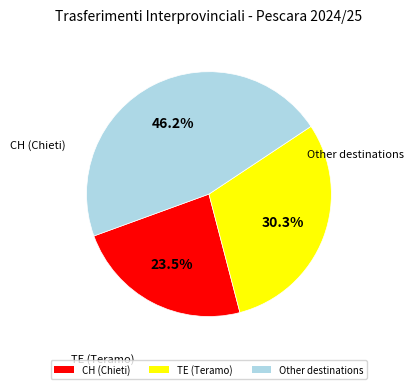

How many slices are in this pie chart?

3